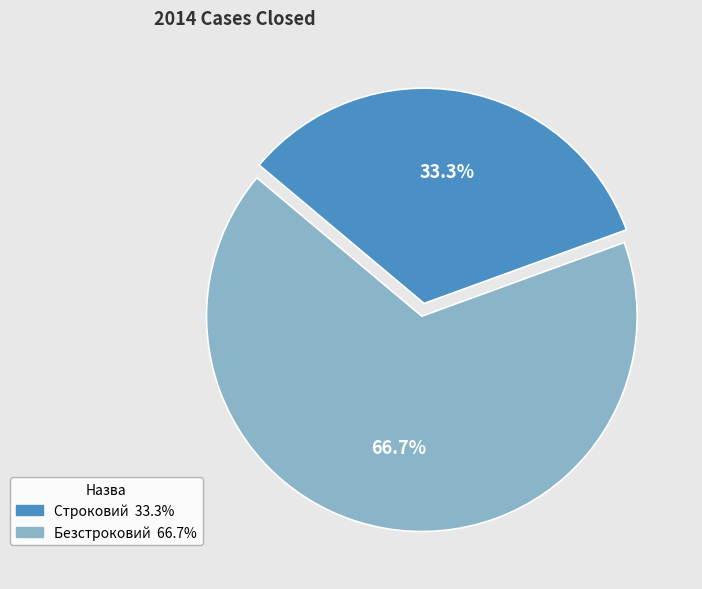

Which category has the smallest portion of the pie?

Строковий